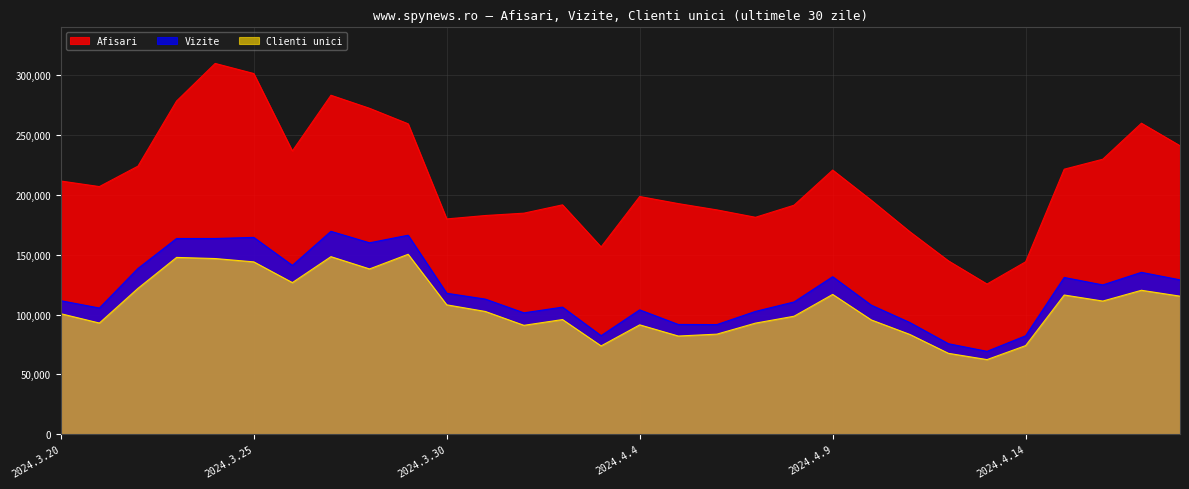

How many lines are shown in the chart?

3